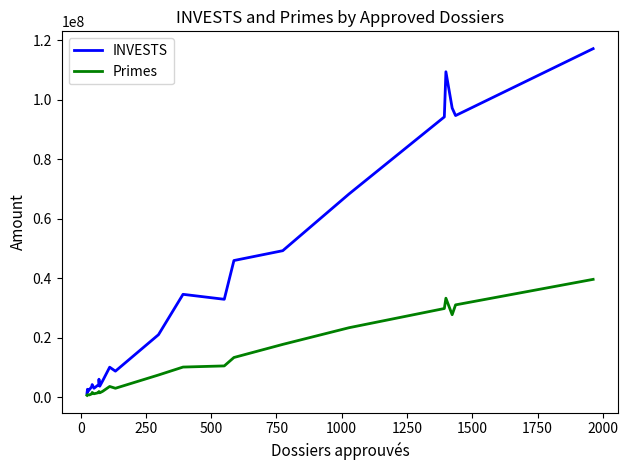

Which series has the widest spread of values?

INVESTS